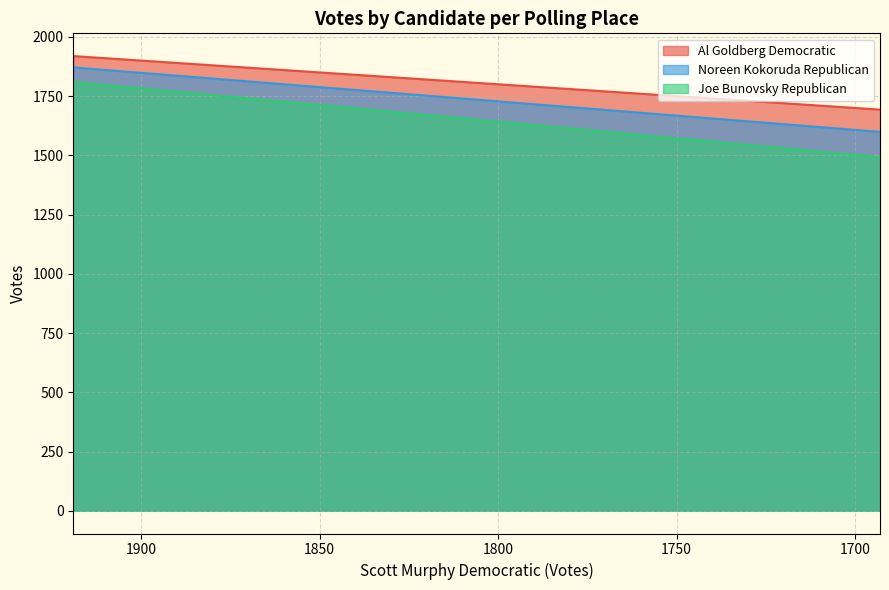

Between 1919 and 1693, which series saw the biggest shift?

Joe Bunovsky Republican